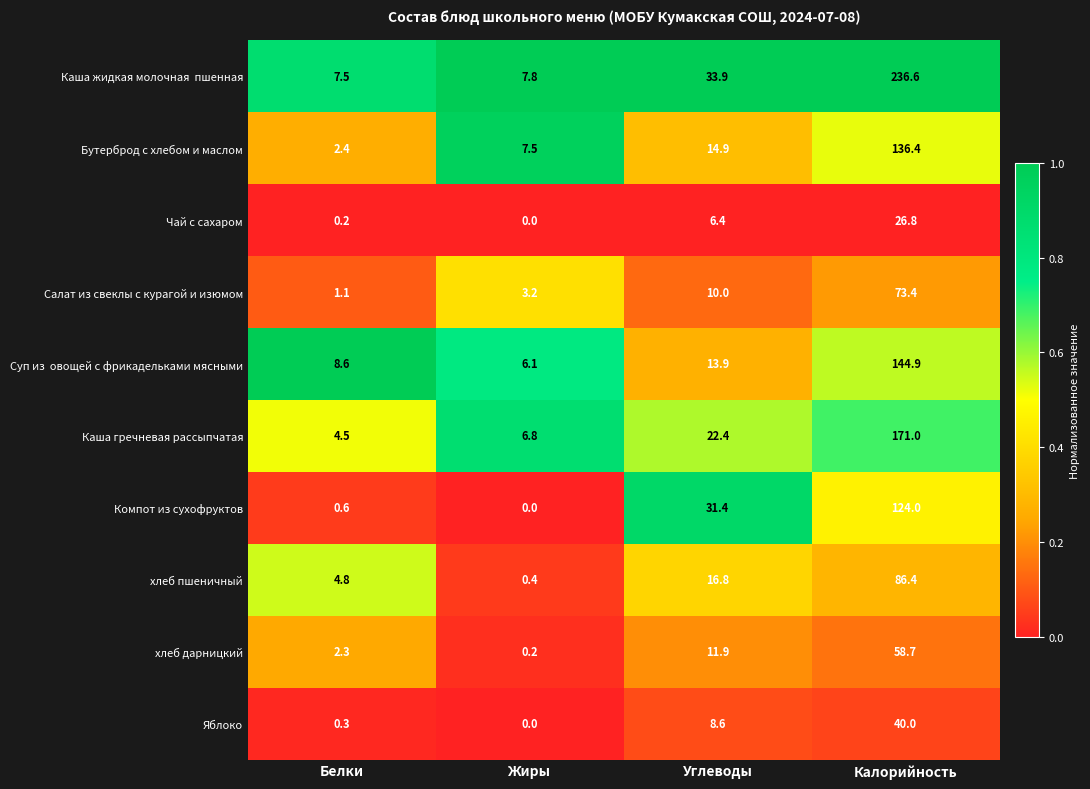

What is the difference between the maximum and minimum values in the хлеб пшеничный series?

86.0